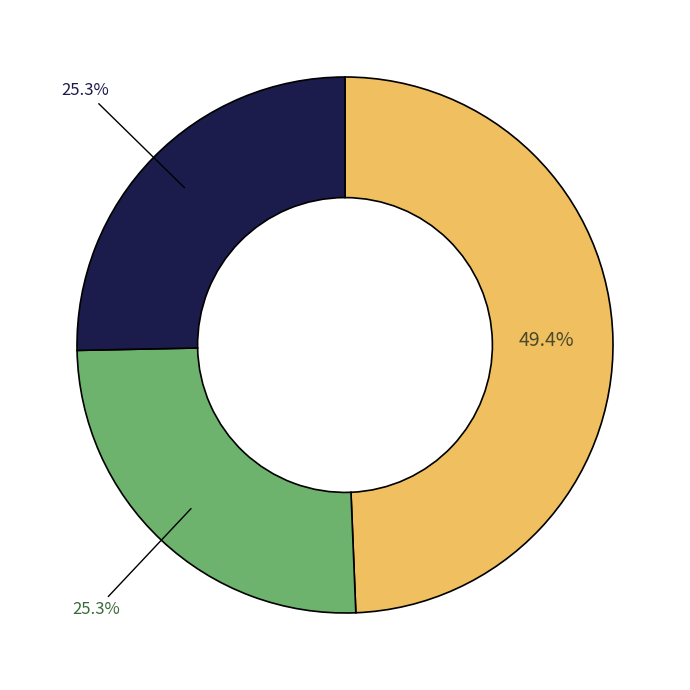

Is there a majority slice in this chart?

No